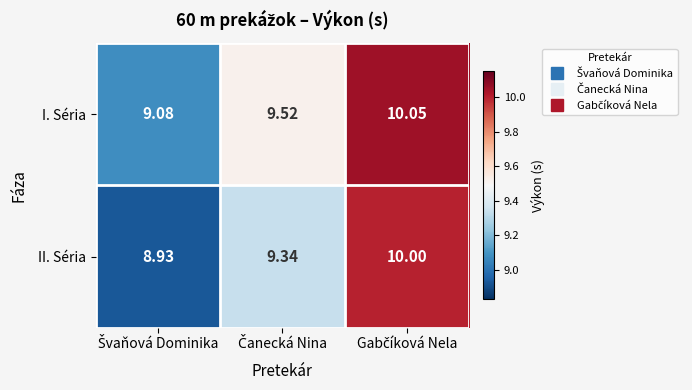

Which series has the largest total across all categories?

I. Séria